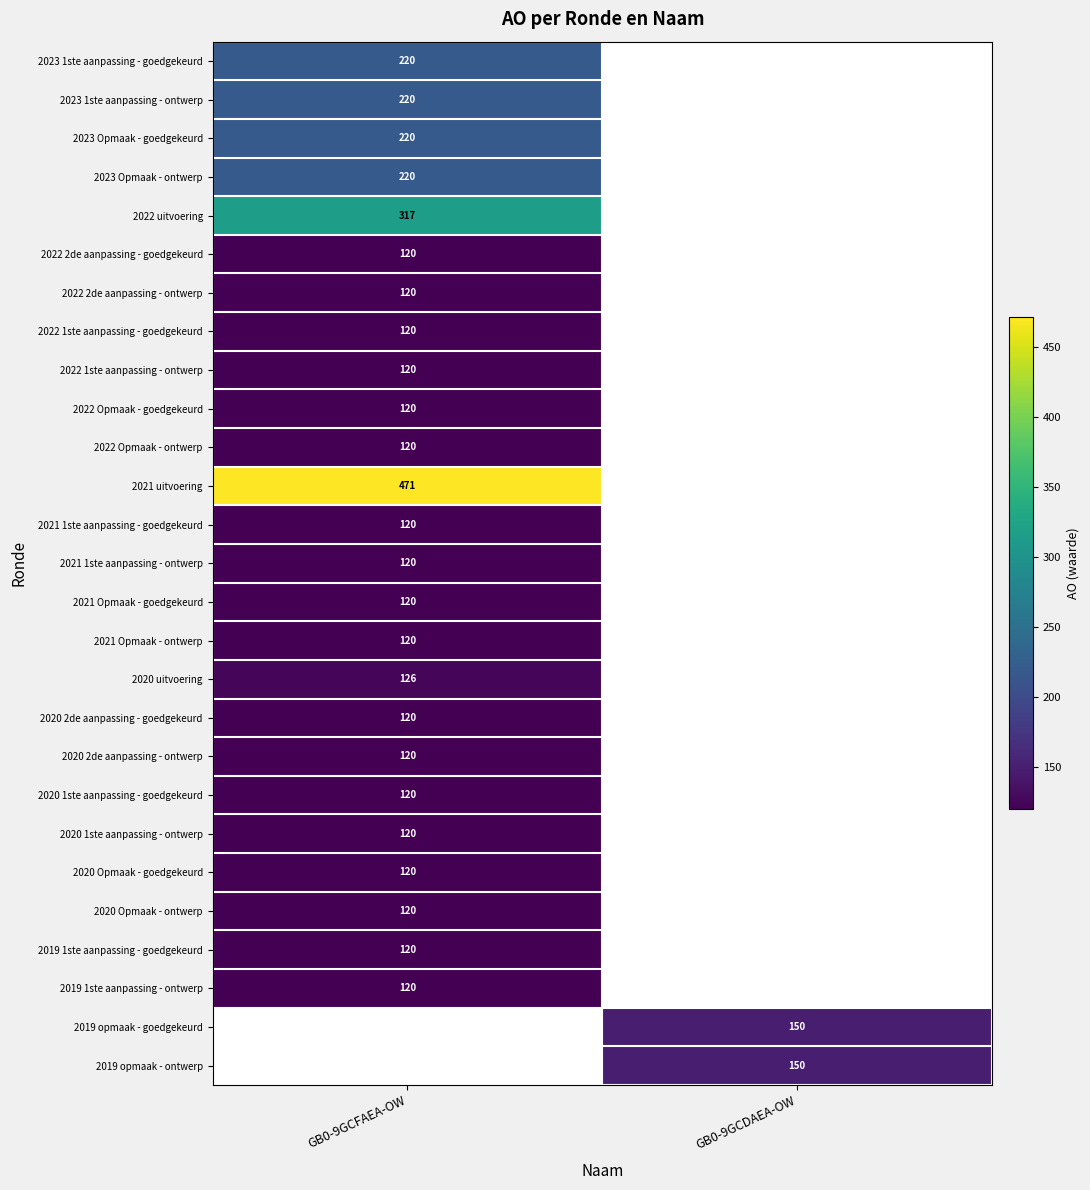

Is it true that 2022 2de aanpassing - goedgekeurd equals 41 at GB0-9GCFAEA-OW?

False